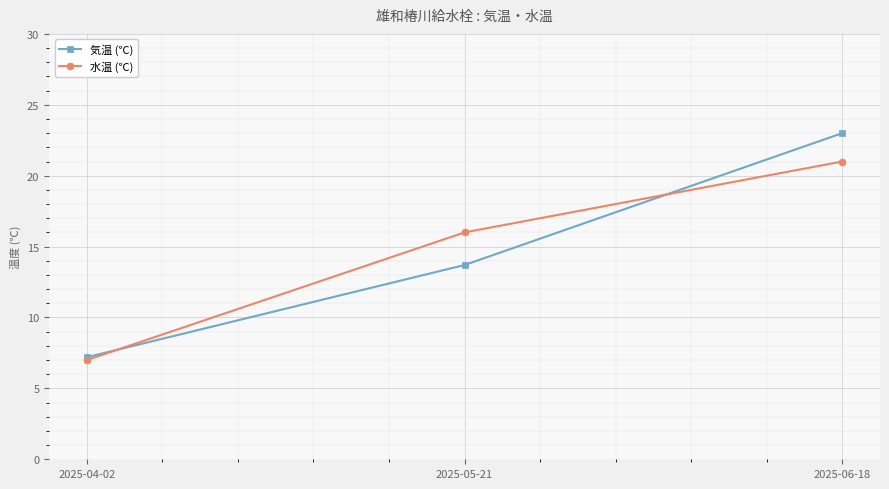

Which series has the largest range (max minus min)?

気温 (℃)